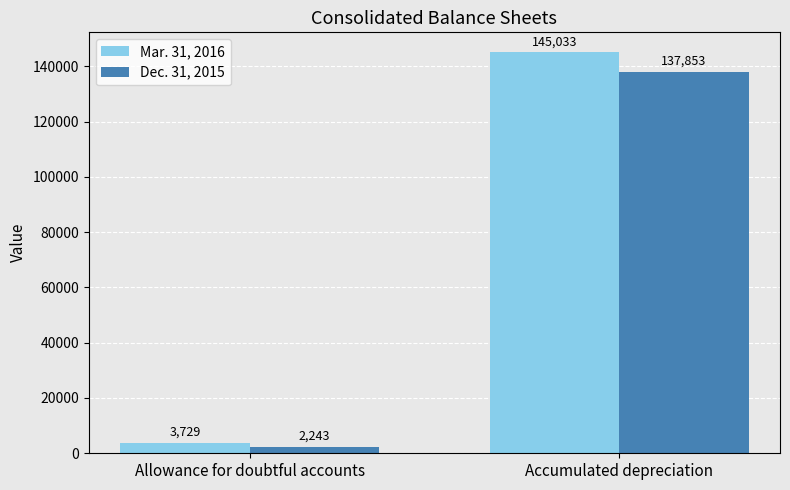

What is the value of the Dec. 31, 2015 bar at the 1st from the left?

2243